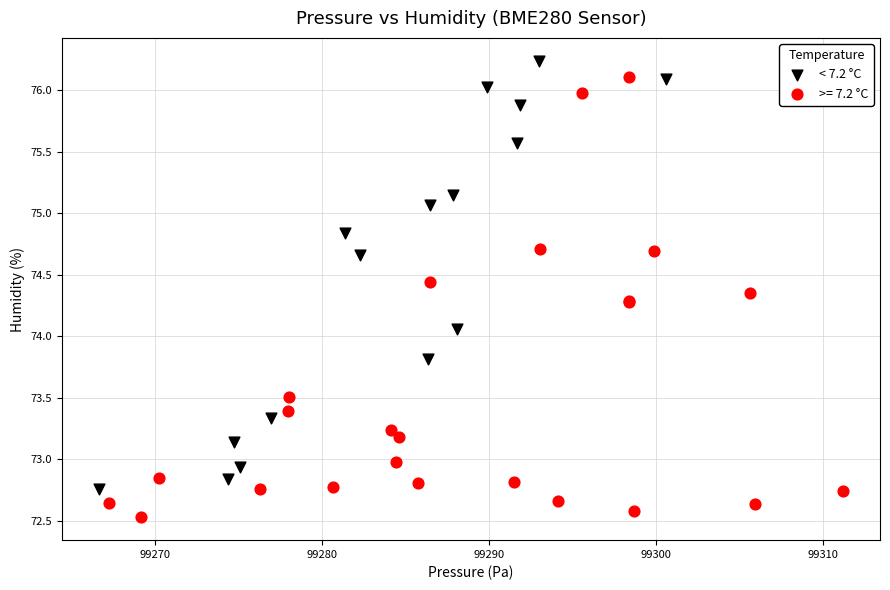

Which series reaches the minimum Y coordinate?

>= 7.2 °C